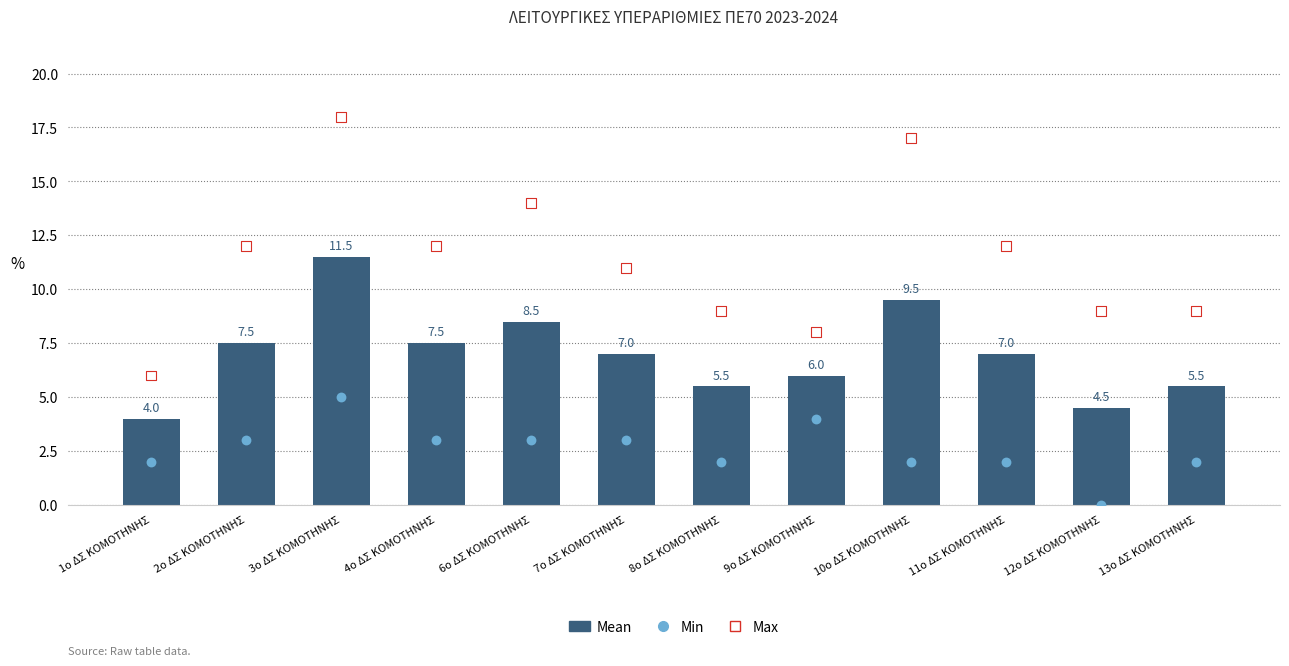

Is the value of Max at 6ο ΔΣ ΚΟΜΟΤΗΝΗΣ greater than the value of Mean at 12ο ΔΣ ΚΟΜΟΤΗΝΗΣ?

Yes